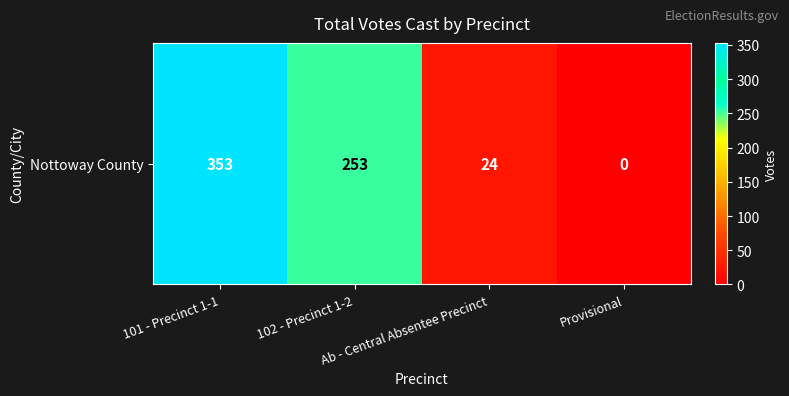

Which label corresponds to the smallest value in the chart?

Provisional